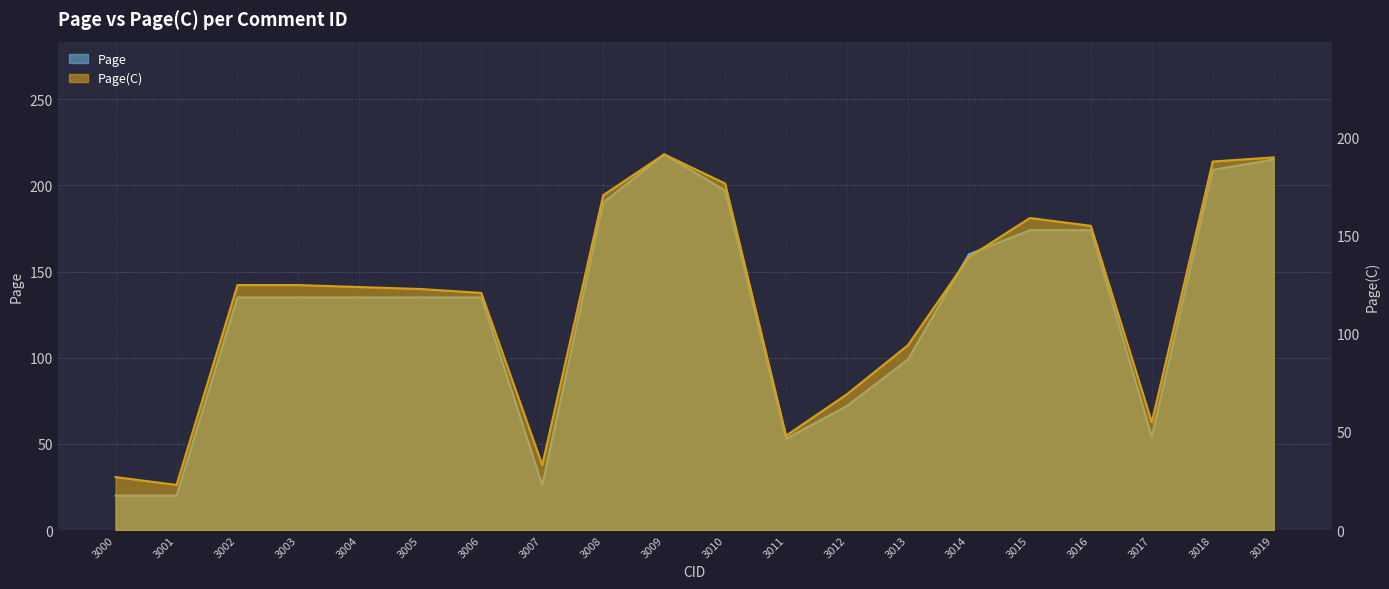

Where is the first local minimum for Page(C)?

3001